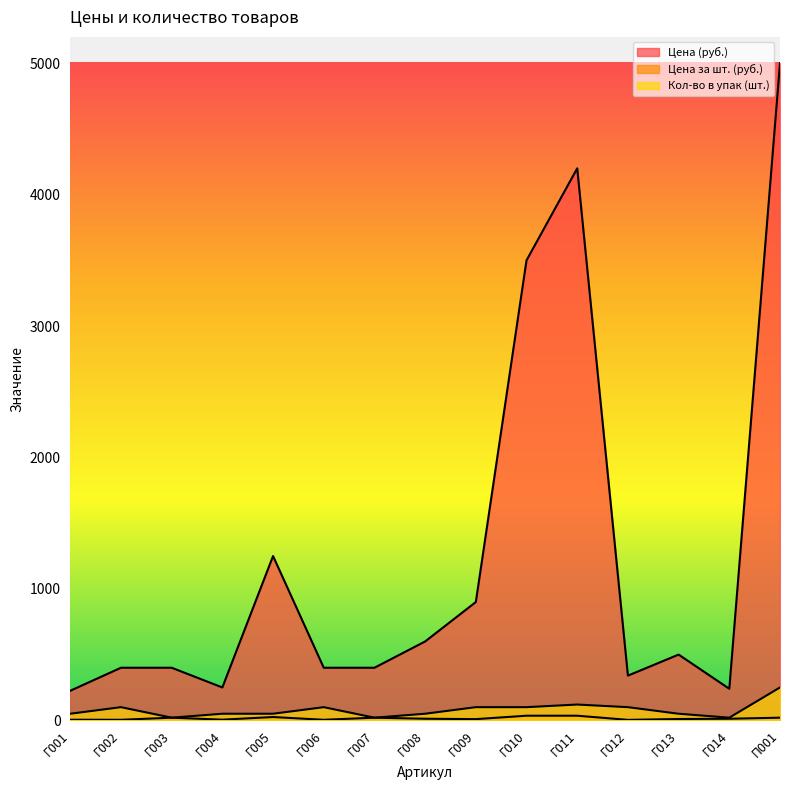

At which label does Кол-во в упак (шт.) first exceed 50?

Г002